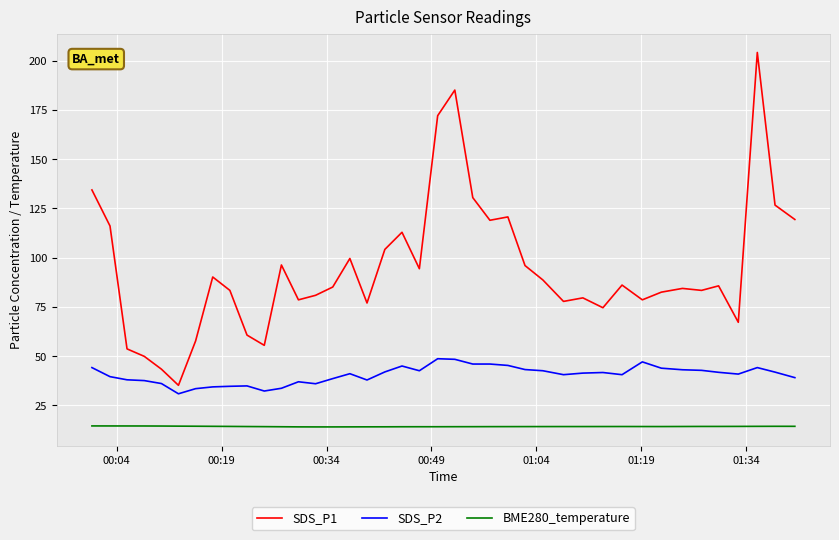

Which series has the widest spread of values?

SDS_P1